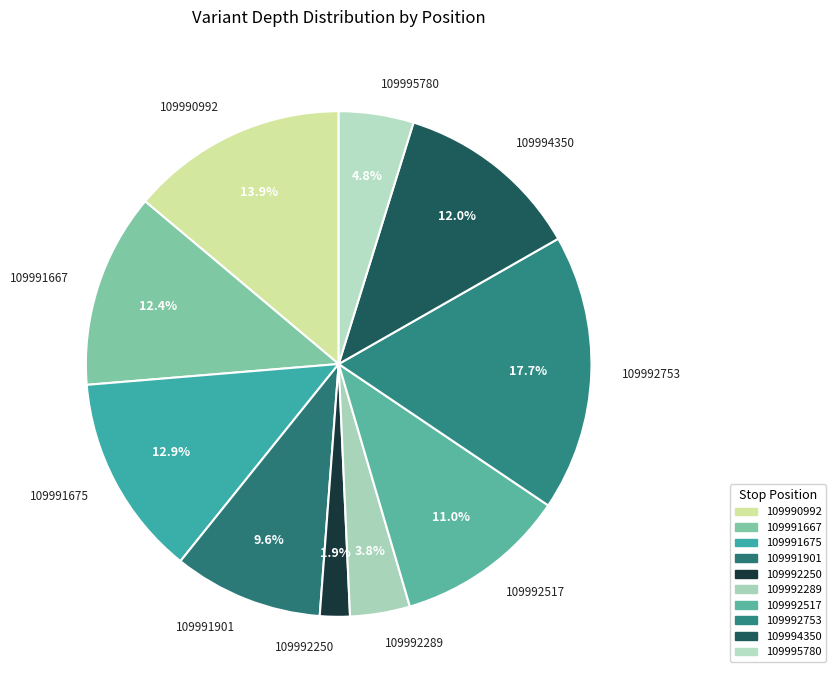

Approximately how many times larger is the value at 109992753 compared to 109995780?

3.7